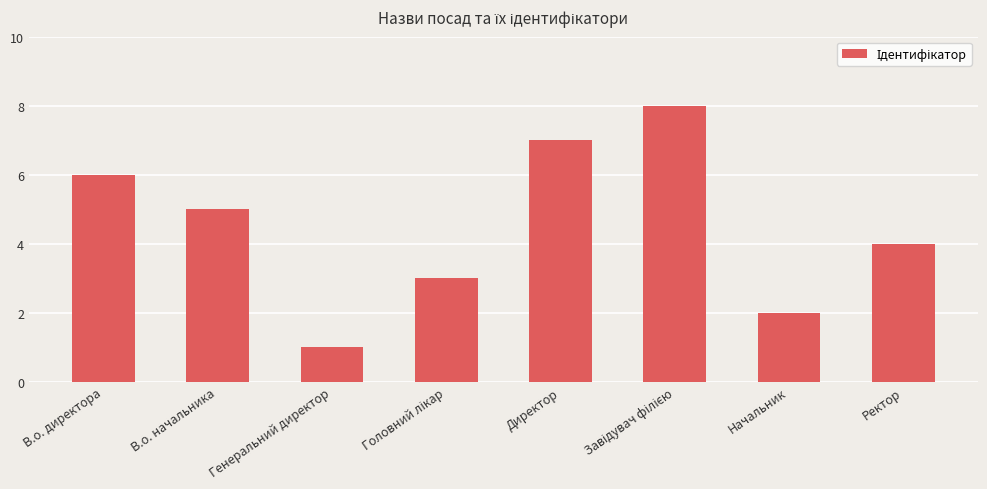

Read the value at Генеральний директор.

1